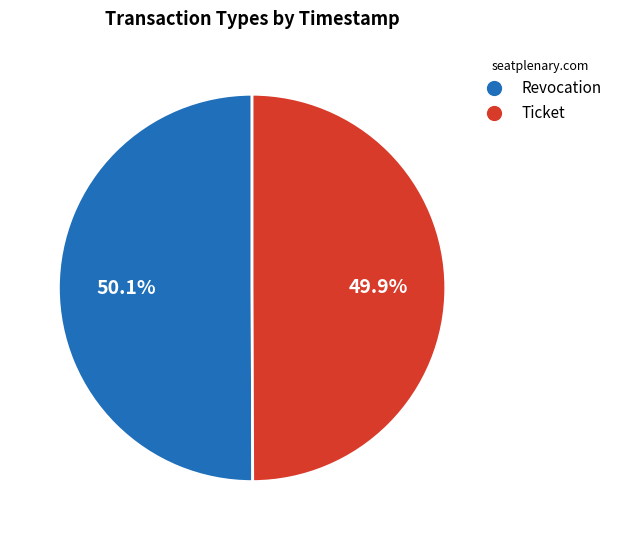

What is the total percentage of Ticket and Revocation?

100.0%